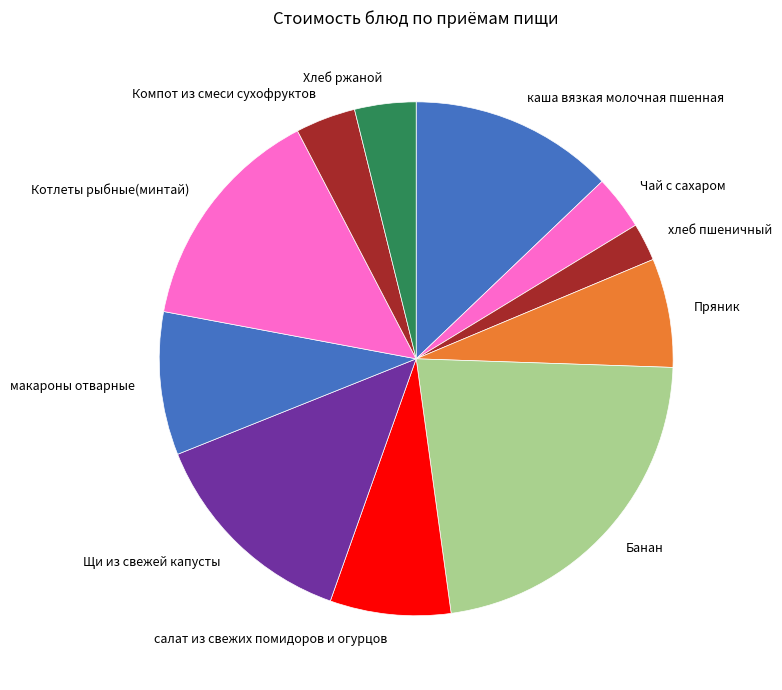

Which category has the smallest portion of the pie?

хлеб пшеничный